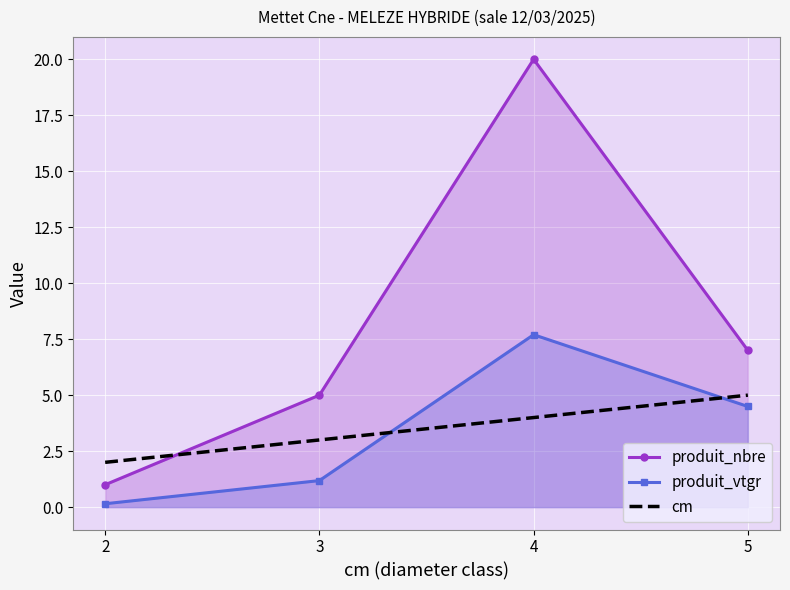

List the labels in order of cm value, smallest first.

2, 3, 4, 5